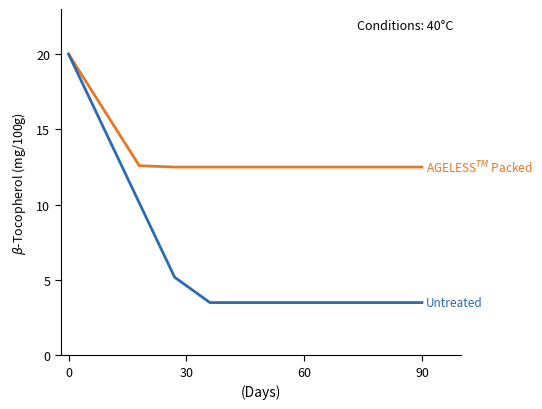

What is the smallest value displayed?

3.5